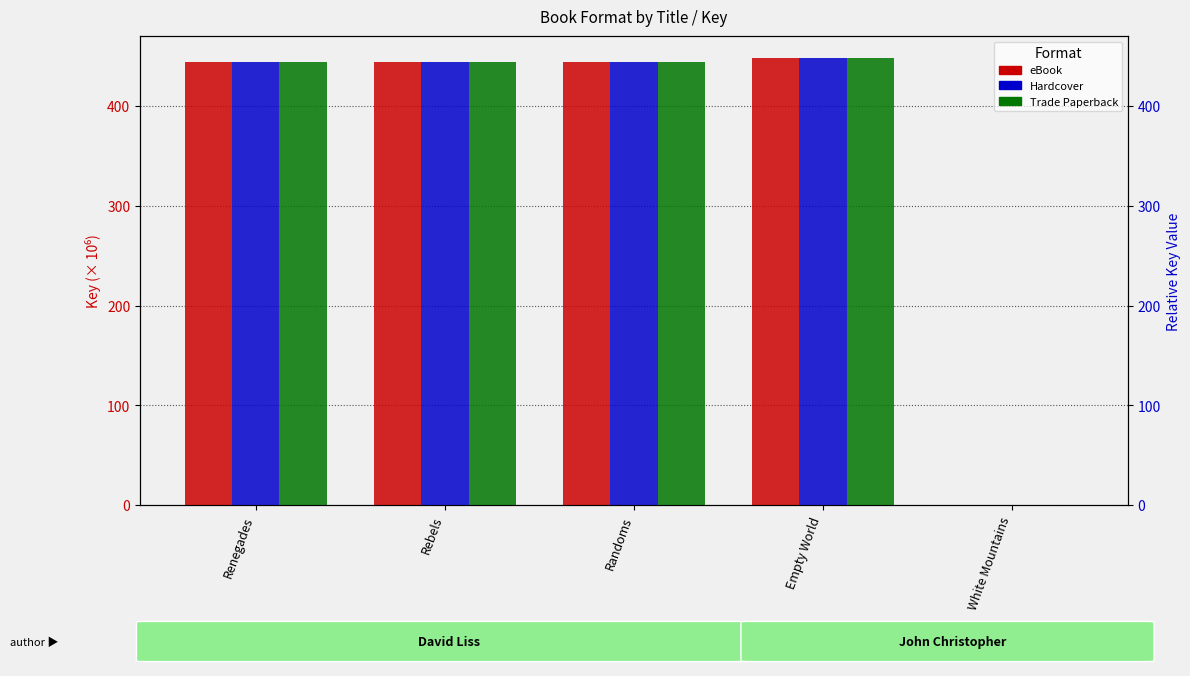

What is the label of the 5th bar from the right?

Renegades